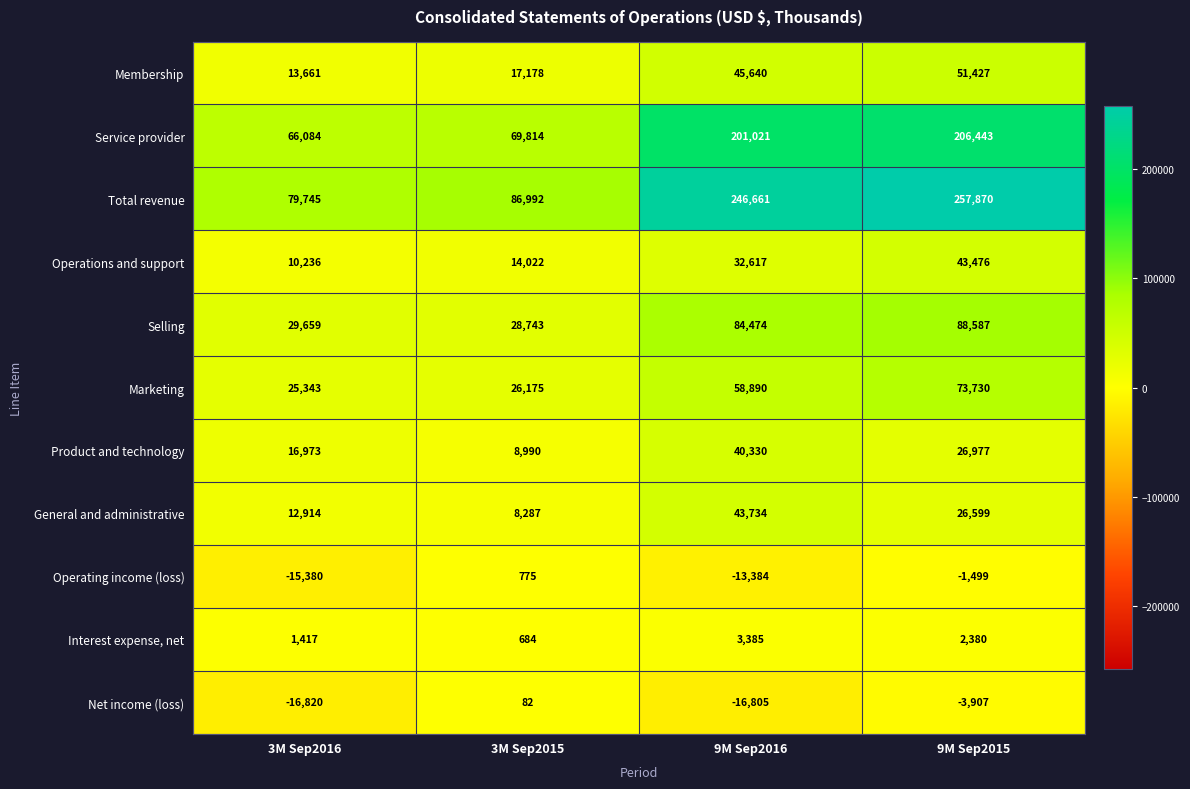

Where is Net income (loss) nearest to the value -8369?

9M Sep2015